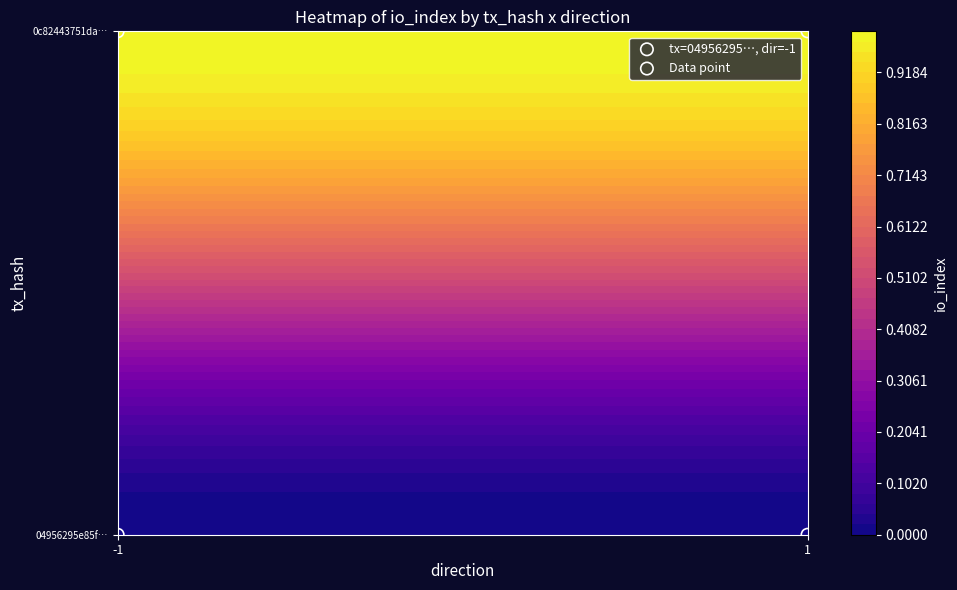

How many negative values does the 04956295e85f994e81ea95779303dc8d187fddb series have?

1